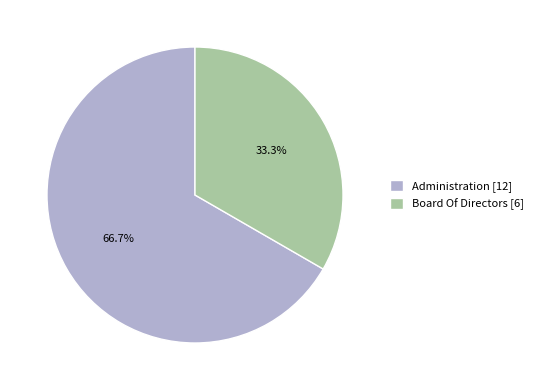

What percentage do Administration and Board Of Directors together represent?

100.0%